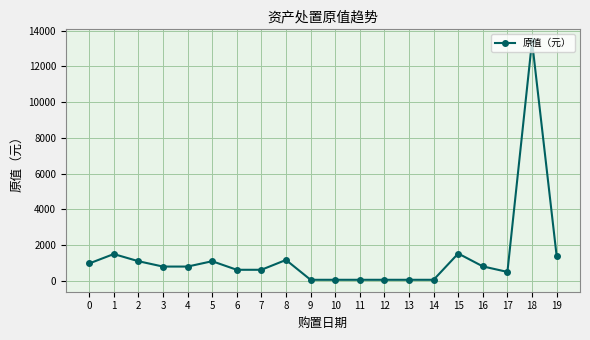

Count the number of categories in the chart.

20